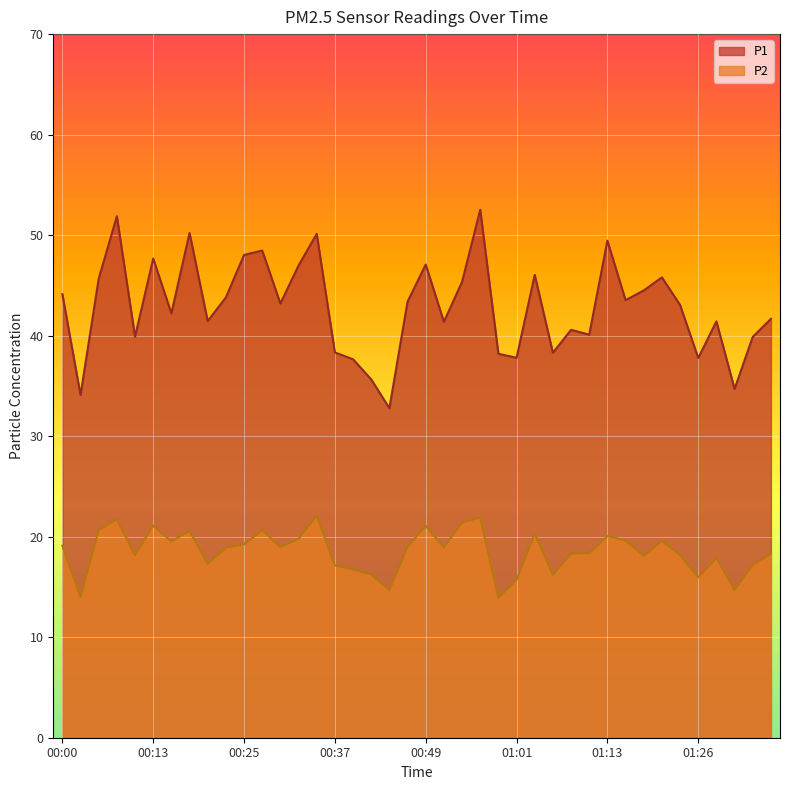

Rank the series by their maximum value, from highest to lowest.

P1, P2